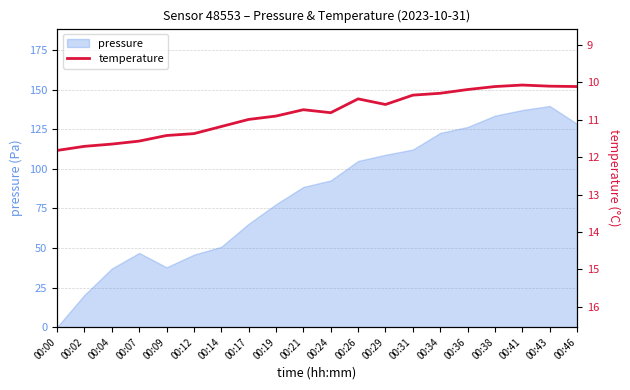

How many points are lower than both their immediate neighbors (excluding endpoints)?

3